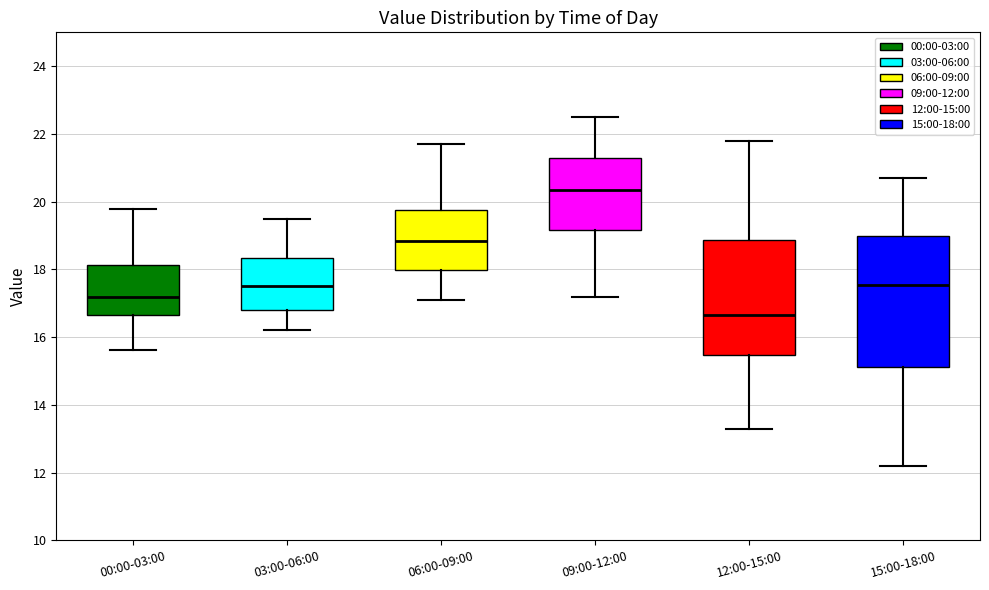

Which box is the tallest, from its lower edge to its upper edge?

15:00-18:00